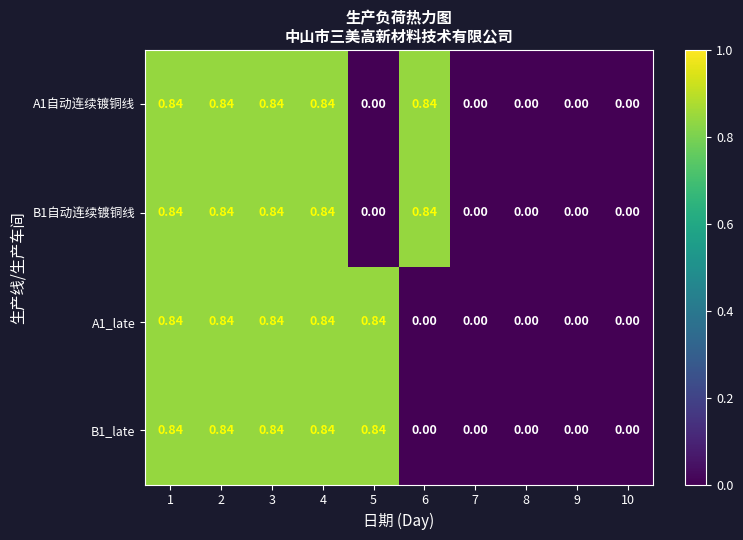

Is the value of B1自动连续镀铜线 at 4 greater than the value of B1_late at 6?

Yes